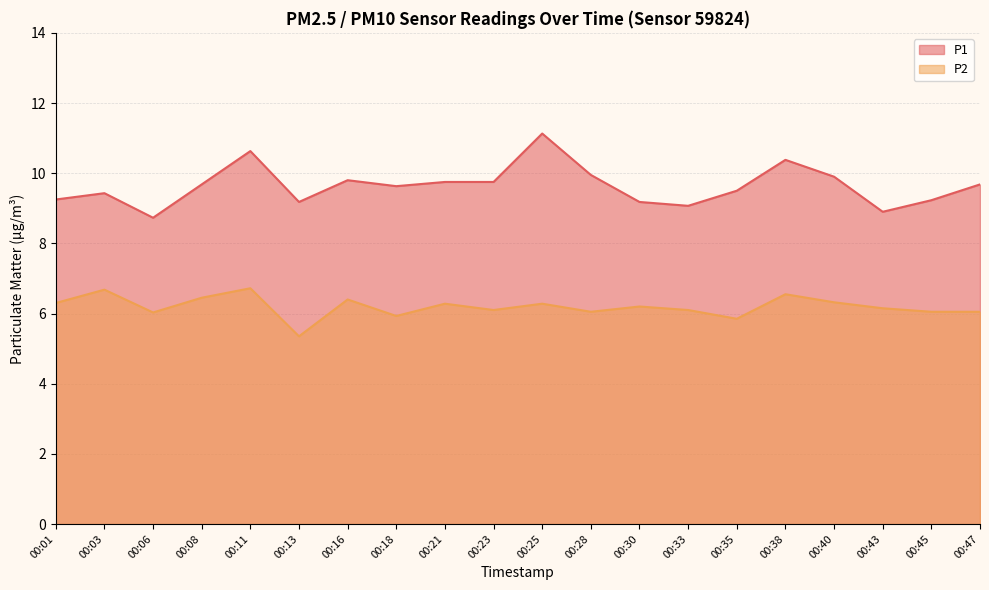

The P1 series shows 9.2 at 00:30. True or false?

True